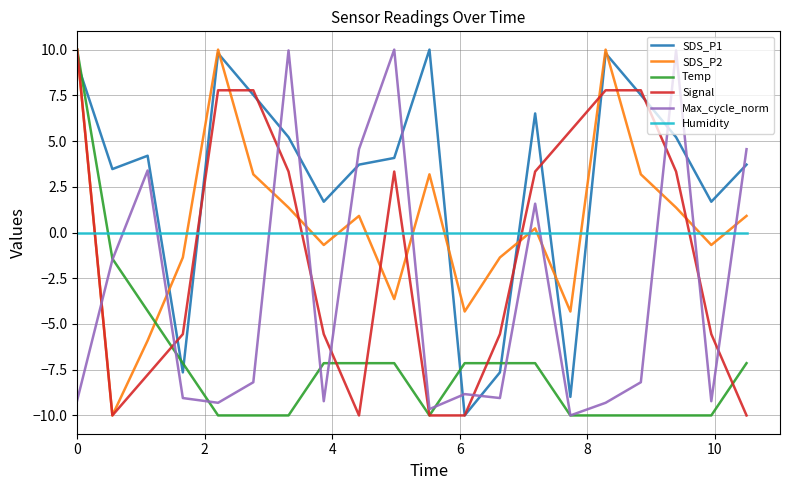

Which series has the largest total across all categories?

SDS_P1